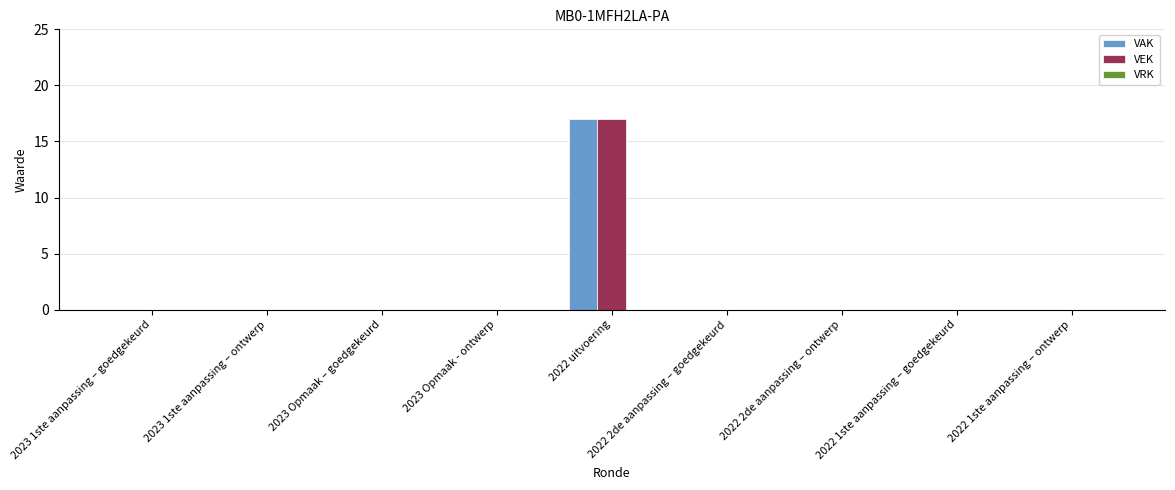

At which category is the sum across all series the highest?

2022 uitvoering